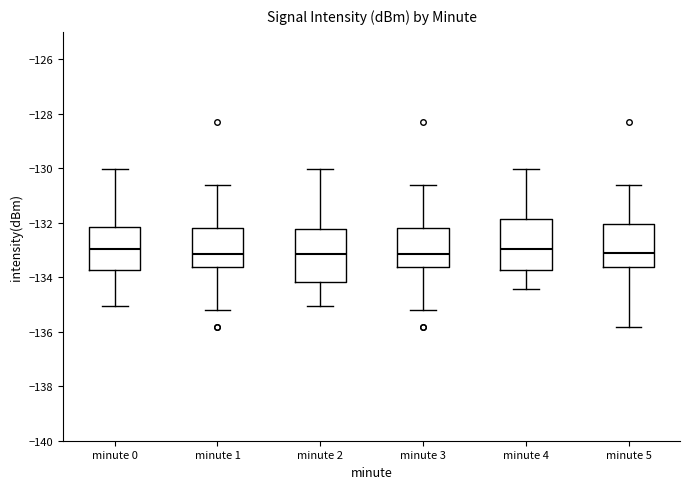

Reading left to right, transcribe this box plot: for each box, give where its median line is, the range the box spans, and where its two whiskers end, as read against the y-axis. The values are not printed on the chart, so give them approximately, as read against the axis.

minute 0: median -133.0, box -133.8 to -132.2, whiskers -135.0 to -130.0
minute 1: median -133.2, box -133.6 to -132.2, whiskers -135.2 to -130.6
minute 2: median -133.2, box -134.2 to -132.2, whiskers -135.0 to -130.0
minute 3: median -133.2, box -133.6 to -132.2, whiskers -135.2 to -130.6
minute 4: median -133.0, box -133.8 to -131.8, whiskers -134.4 to -130.0
minute 5: median -133.2, box -133.6 to -132.0, whiskers -135.8 to -130.6